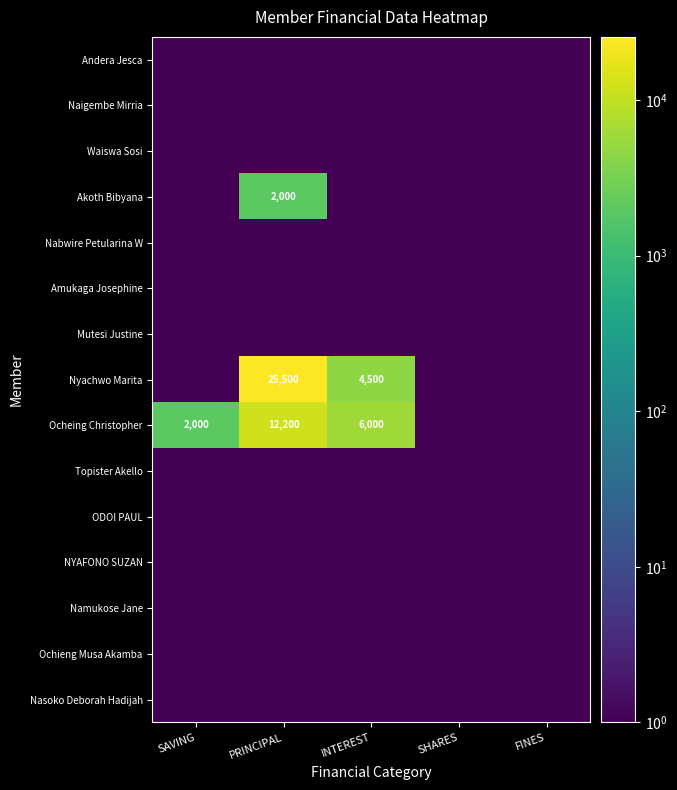

True or false: Nyachwo Marita has a value of 4500.0 at INTEREST.

True